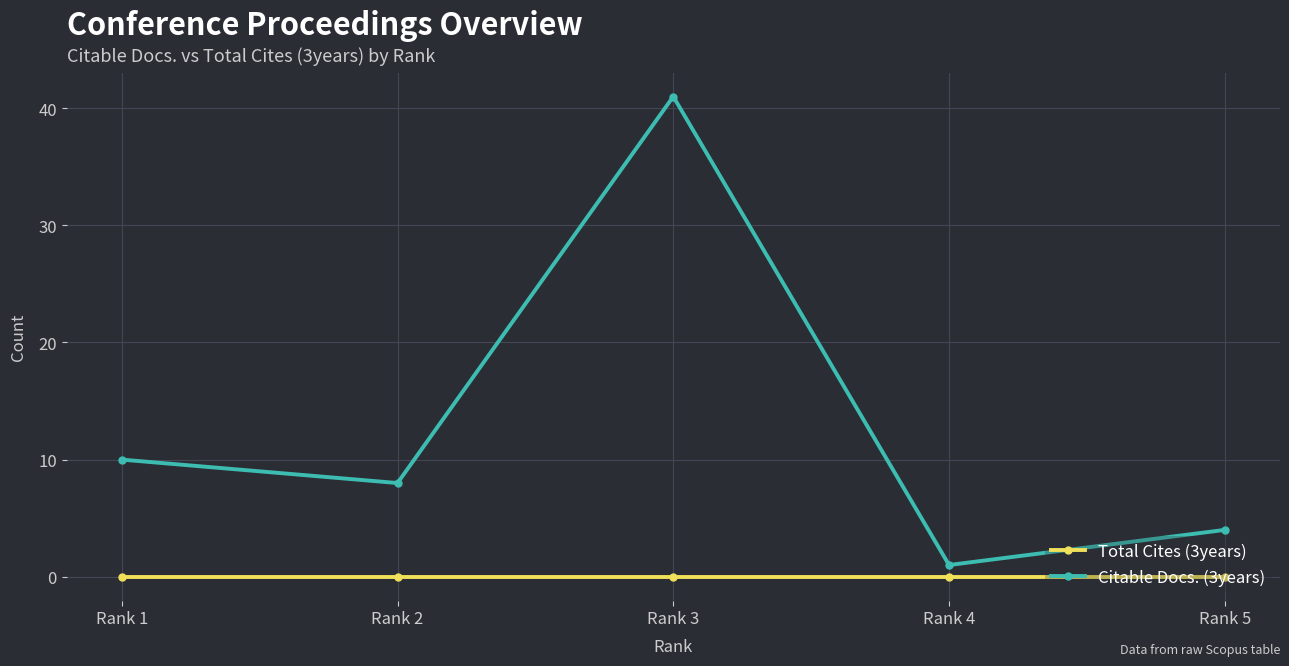

Which series has the widest spread of values?

Citable Docs. (3years)